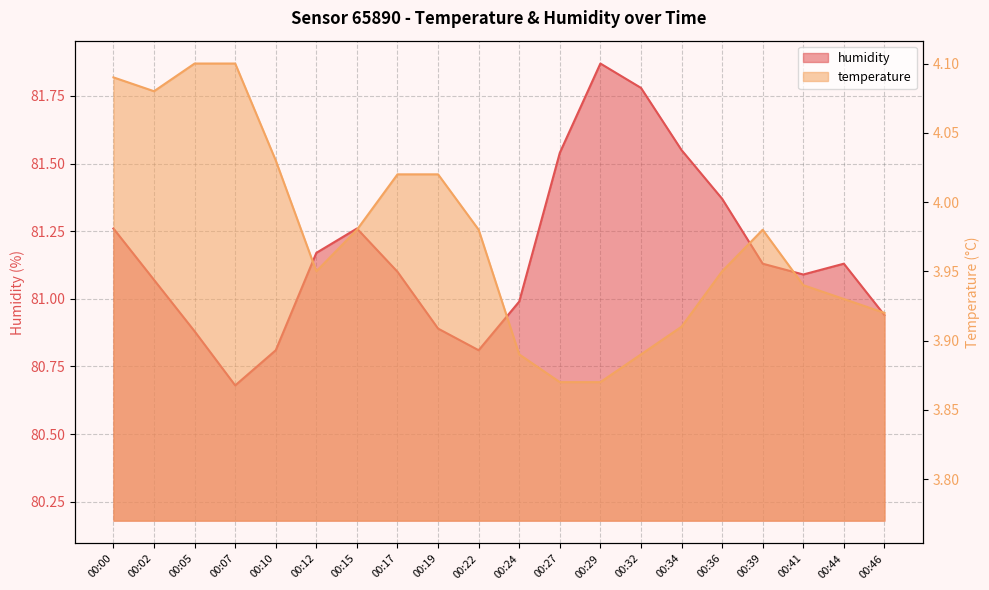

Reading left to right, extract all data points from this chart.

humidity: 00:00=81.3	00:02=81.1	00:05=80.9	00:07=80.7	00:10=80.8	00:12=81.2	00:15=81.3	00:17=81.1	00:19=80.9	00:22=80.8	00:24=81.0	00:27=81.5	00:29=81.9	00:32=81.8	00:34=81.5	00:36=81.4	00:39=81.1	00:41=81.1	00:44=81.1	00:46=80.9
temperature: 00:00=4.1	00:02=4.1	00:05=4.1	00:07=4.1	00:10=4.0	00:12=4.0	00:15=4.0	00:17=4.0	00:19=4.0	00:22=4.0	00:24=3.9	00:27=3.9	00:29=3.9	00:32=3.9	00:34=3.9	00:36=4.0	00:39=4.0	00:41=3.9	00:44=3.9	00:46=3.9